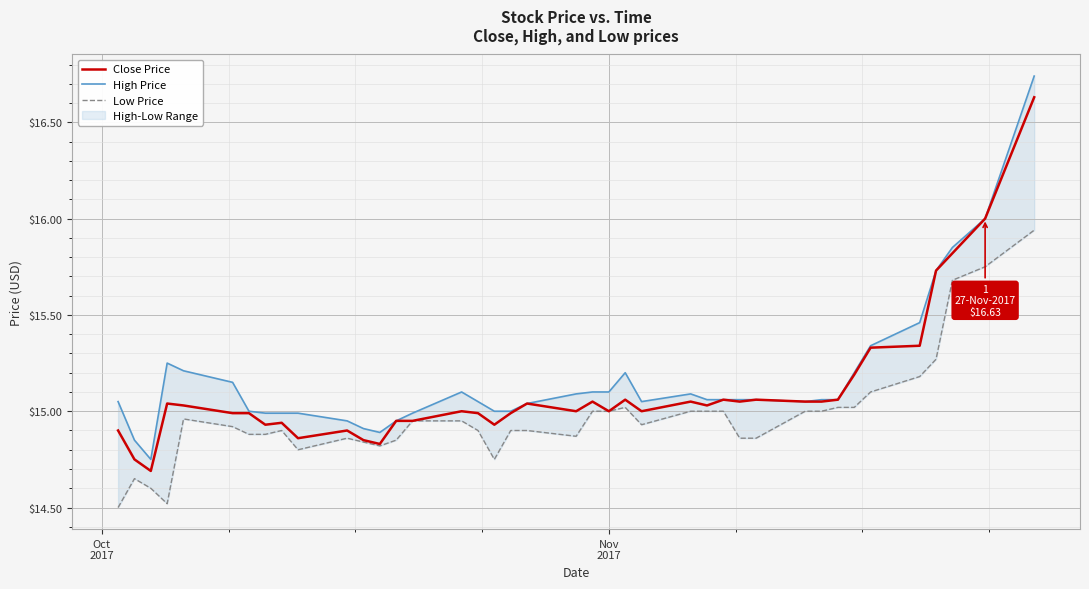

True or false: Low Price has a value of 20.0 at 19.

False